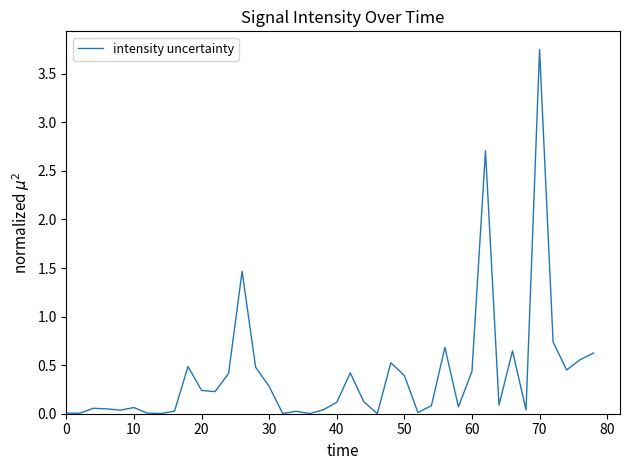

What is the difference between the maximum and minimum values?

3.7